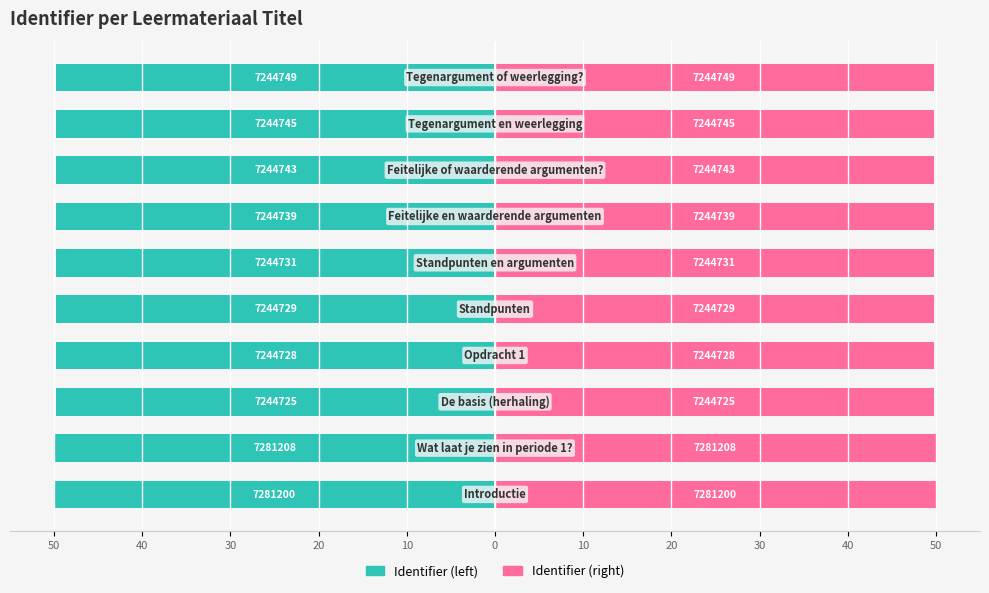

Which series changed the most between 10 and 40?

Identifier (left)